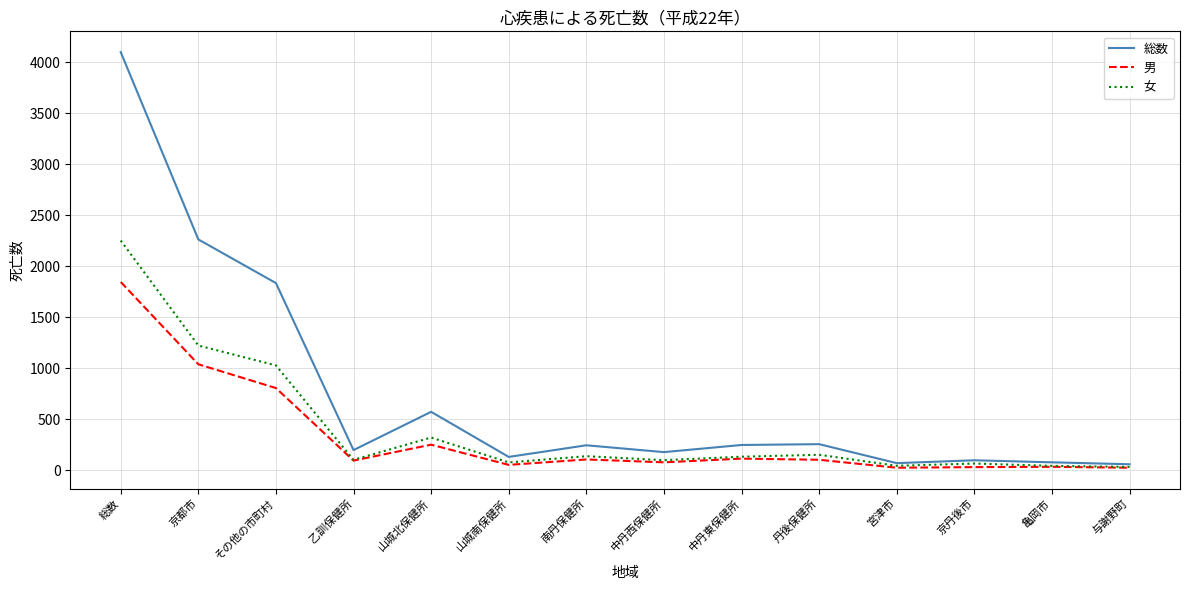

Count the number of categories in the chart.

14